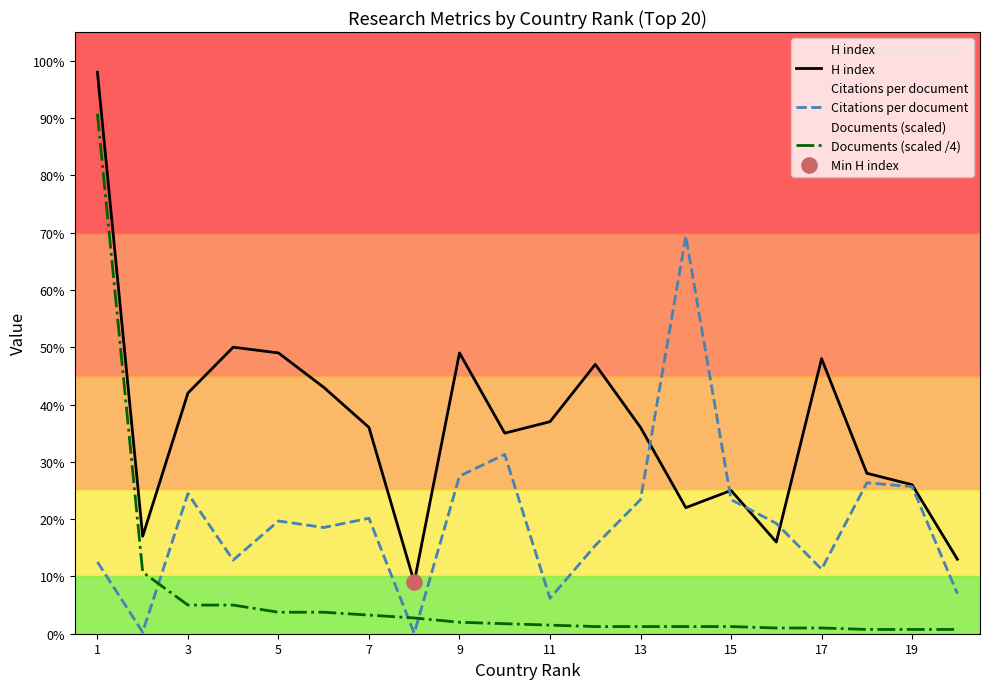

What are all the series names shown in the legend?

H index, Citations per document, Documents (scaled /4)